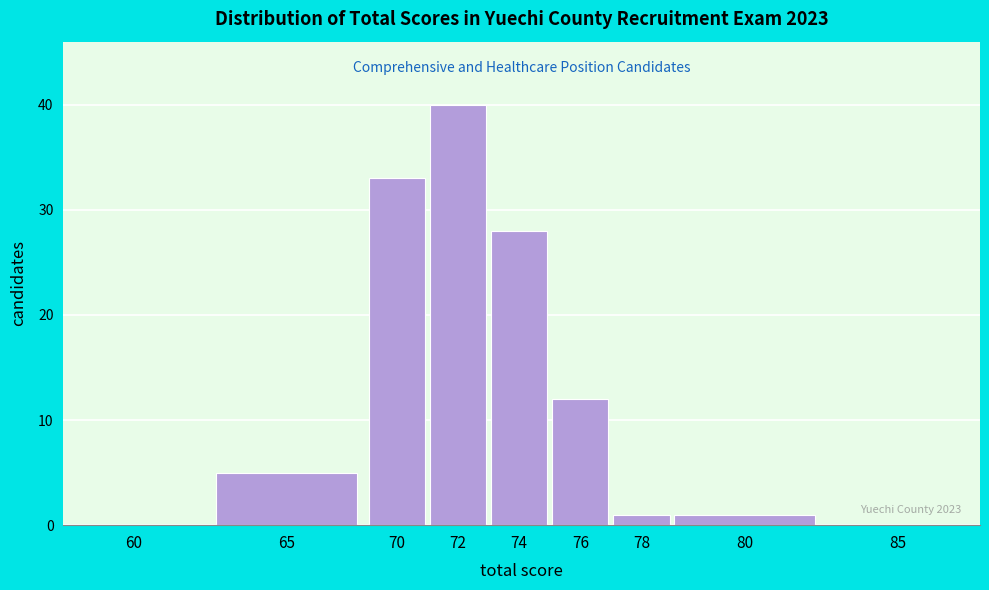

Reading left to right, transcribe all the data shown in this chart.

60=0	65=5	70=33	72=40	74=28	76=12	78=1	80=1	85=0